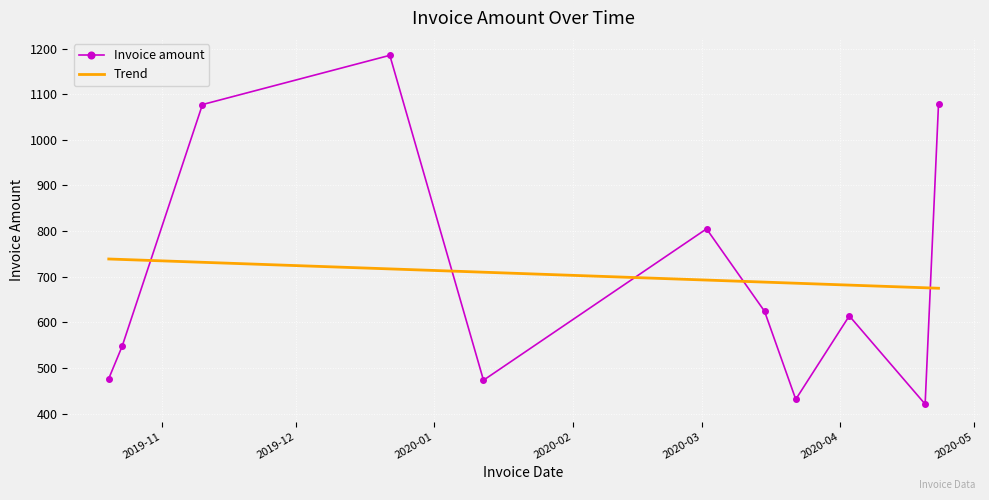

Which series has the largest range (max minus min)?

Invoice amount